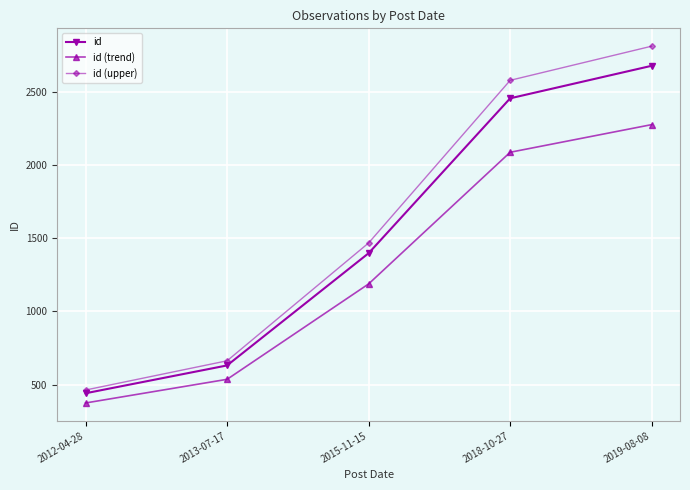

Where is id nearest to the value 1559?

2015-11-15